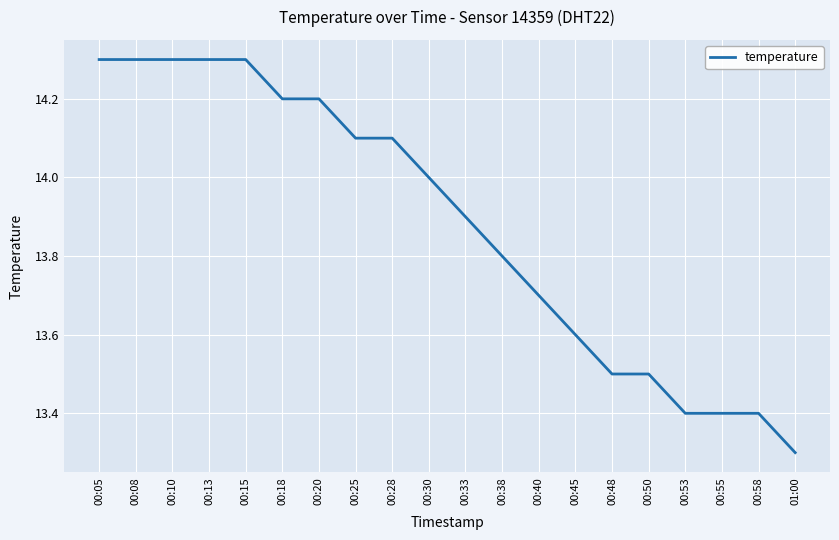

What is the maximum value shown in the chart?

14.3